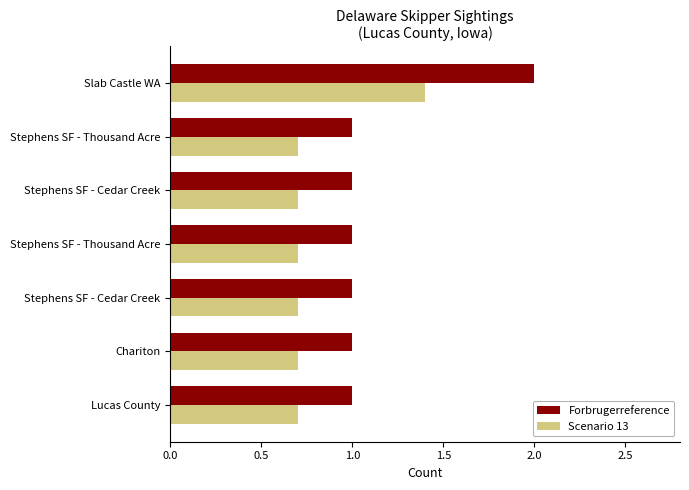

What are all the series names shown in the legend?

Forbrugerreference, Scenario 13